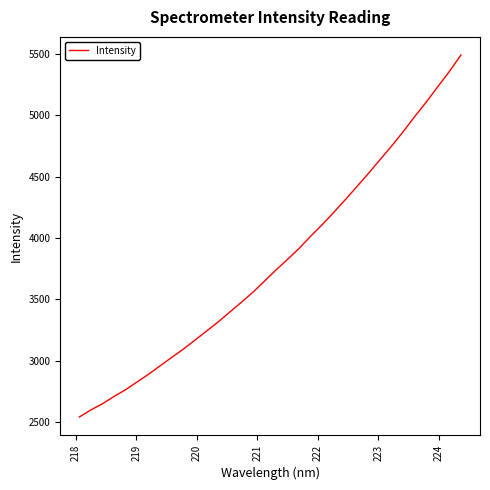

What is the smallest value displayed?

2539.5